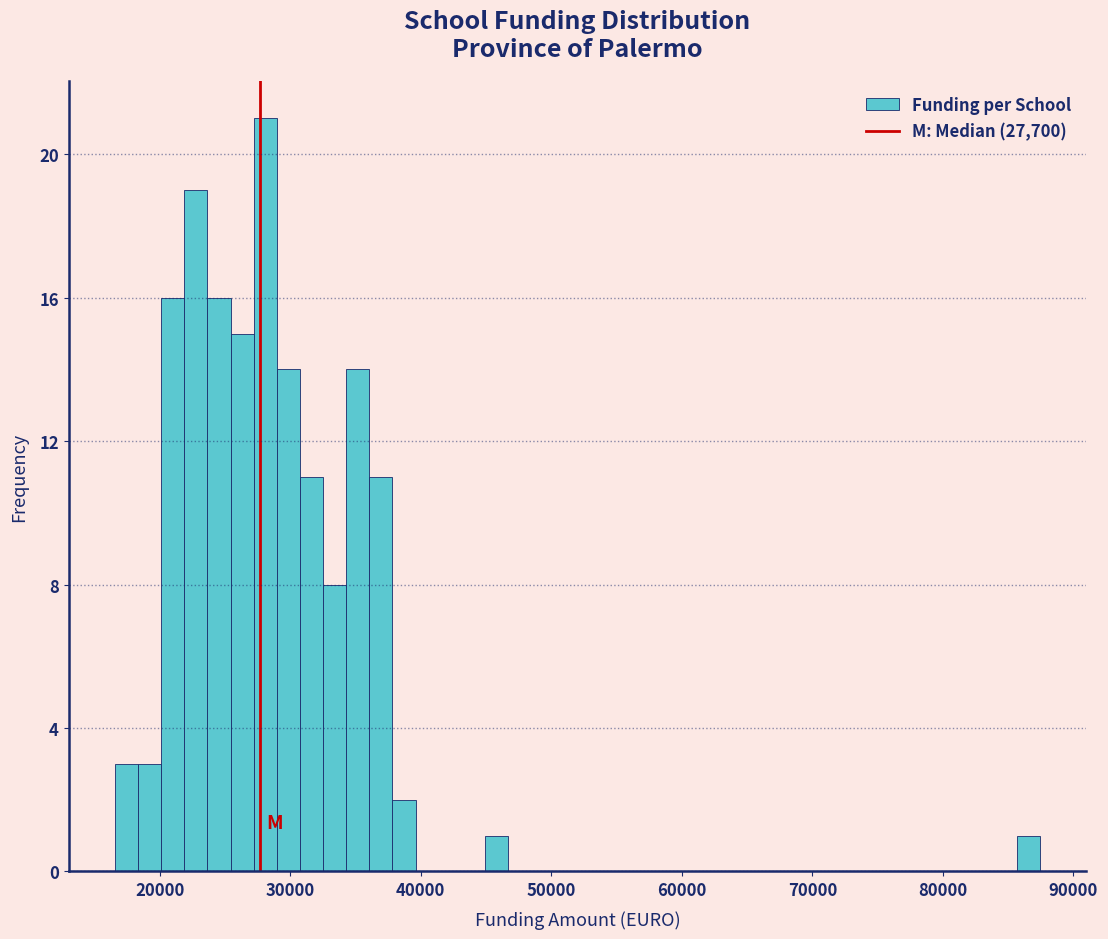

Read against the x-axis, roughly where is the centre of the tallest bar?

28000